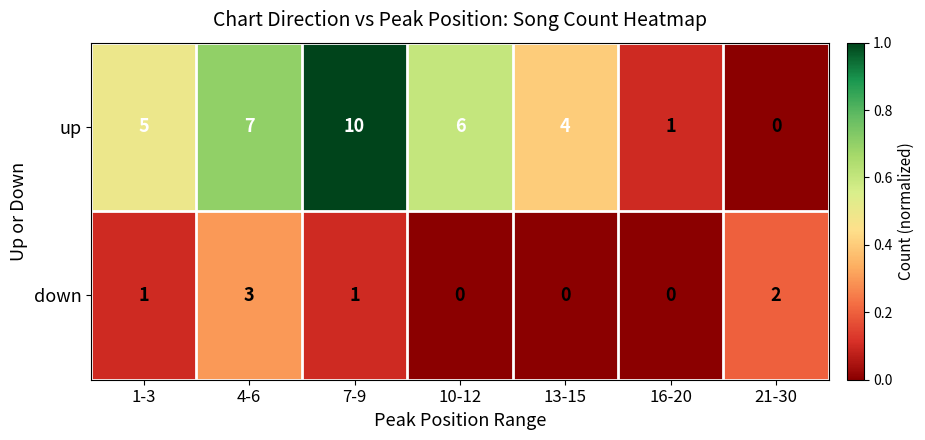

Which series changed the most between 10-12 and 13-15?

up